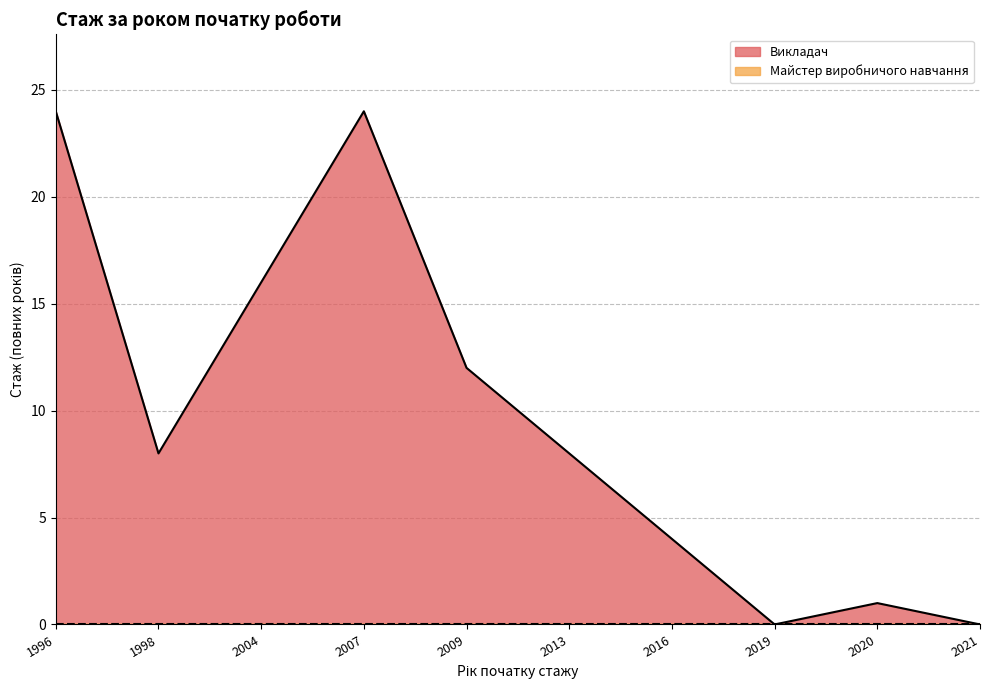

Count the number of data series in this chart.

2